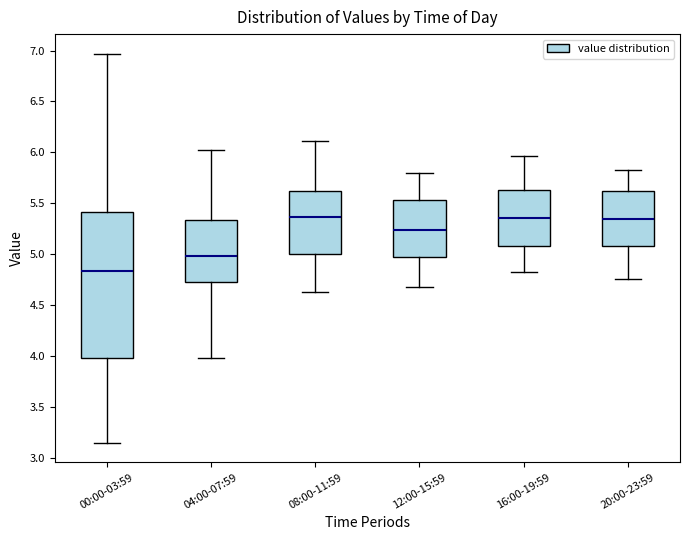

Where does the median line of the box for 20:00-23:59 sit on the y-axis? The values are not printed on the chart, so give them approximately, as read against the axis.

5.35